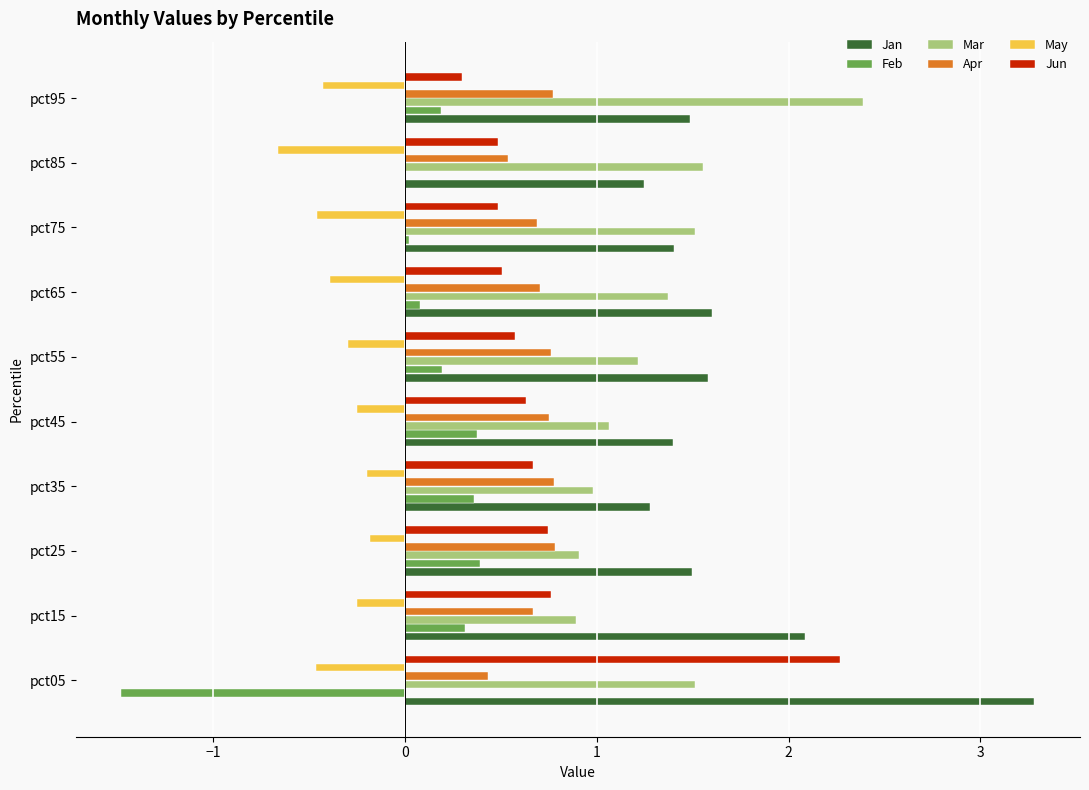

What is the sum of the Feb values at pct05 and pct55?

-1.3